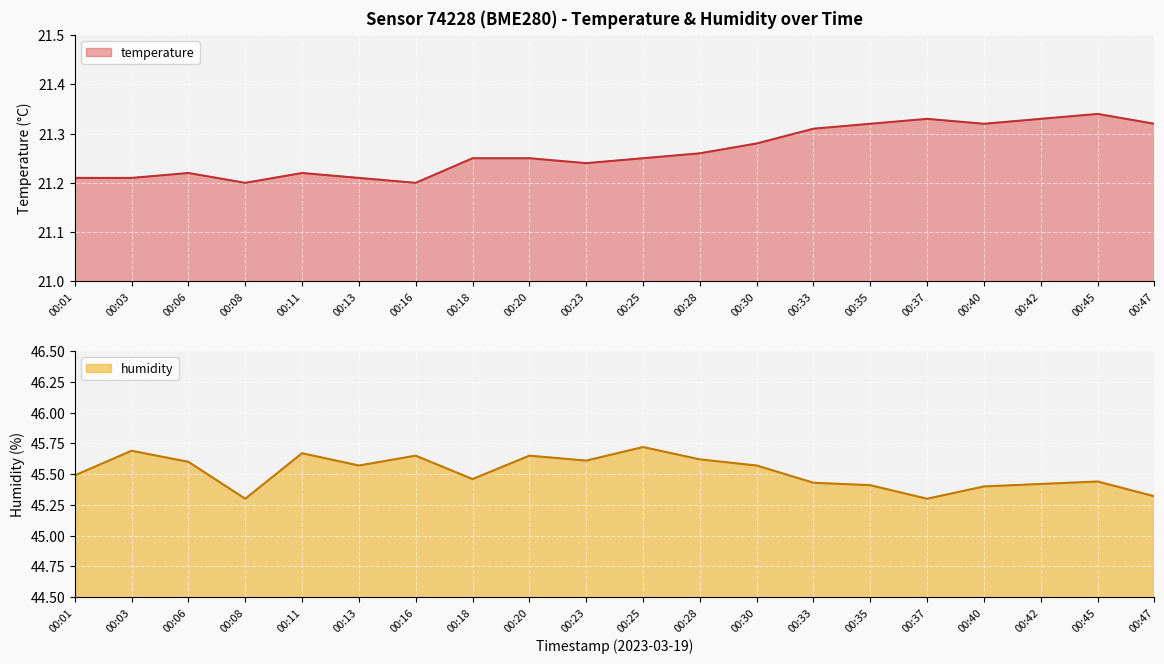

What is the difference between the maximum and minimum values in the humidity series?

0.4